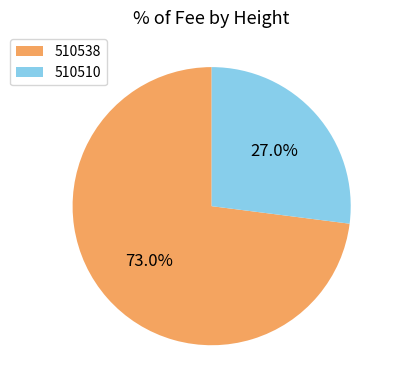

How many segments does this pie chart have?

2